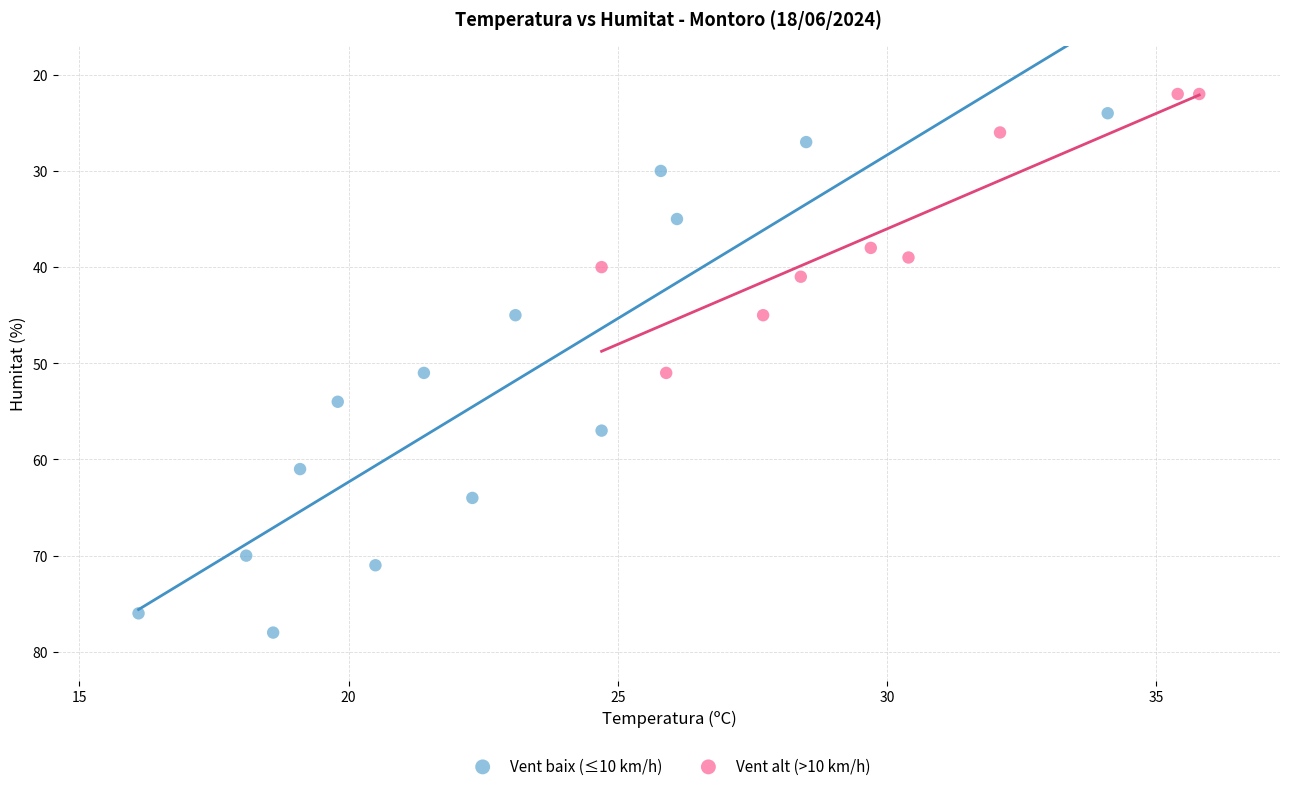

Which series contains the highest Y value?

Vent baix (≤10 km/h)